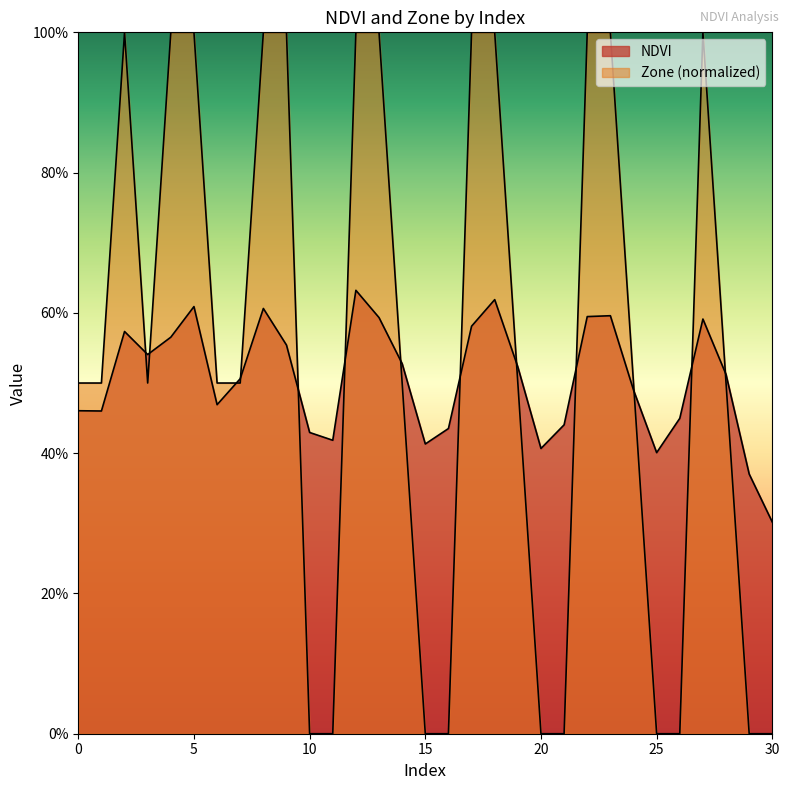

Where is the first local minimum for NDVI?

1